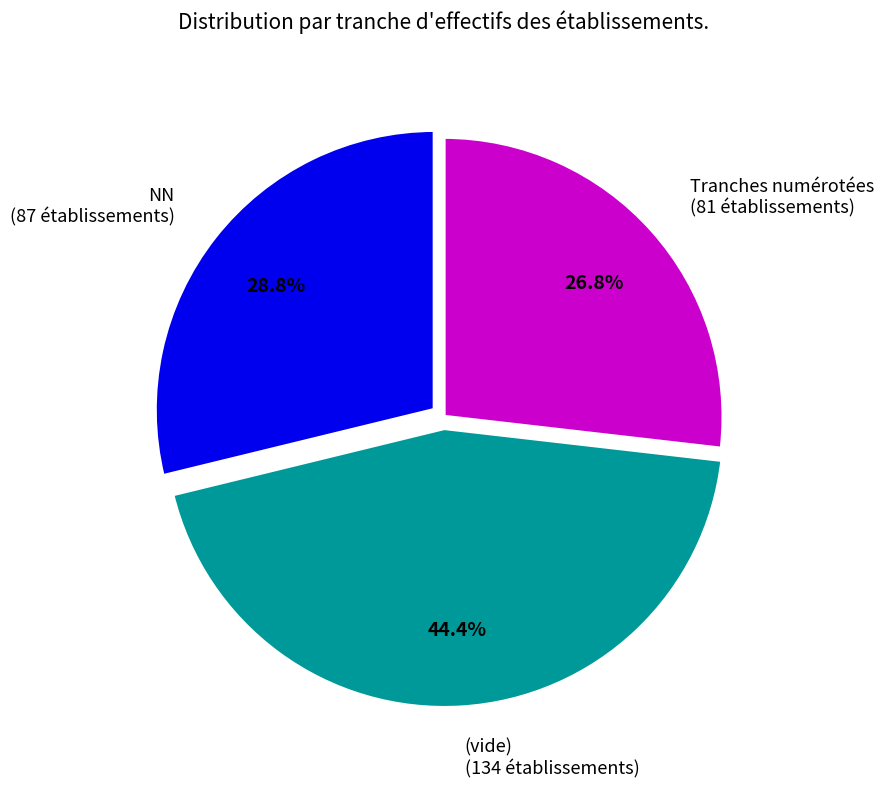

What is the ratio of the value at NN to the value at Tranches numérotées?

1.1